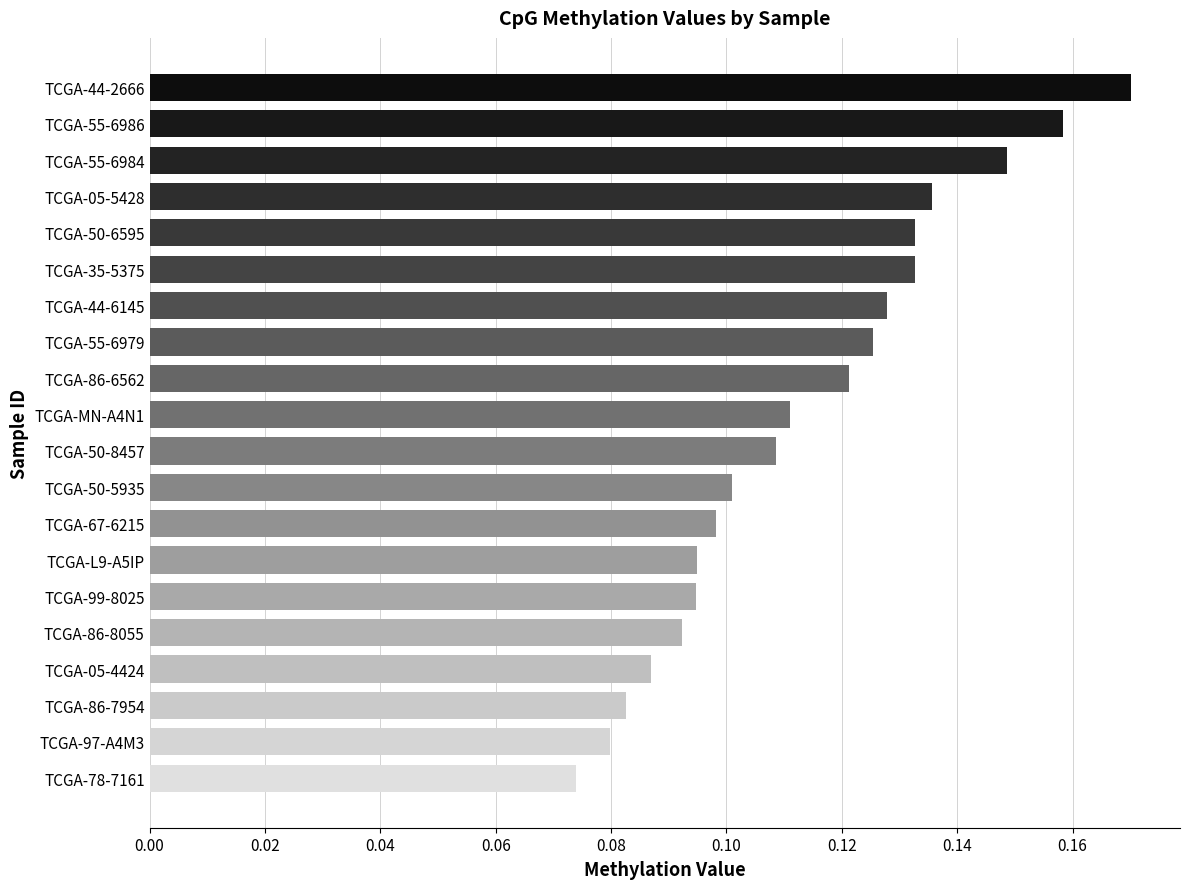

Which label corresponds to the smallest value in the chart?

TCGA-78-7161